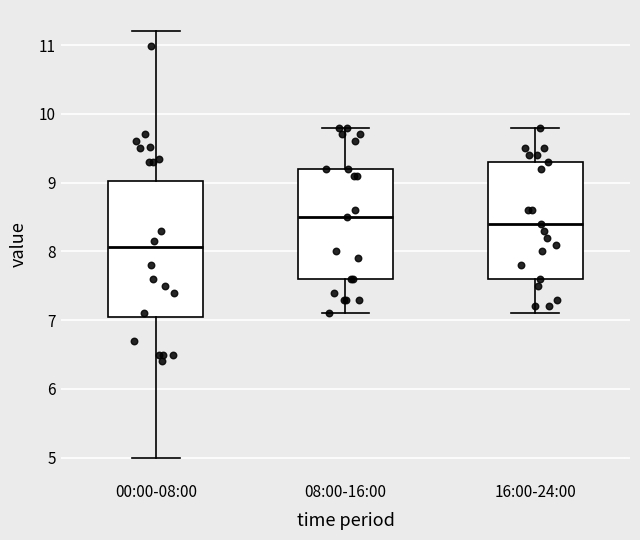

Comparing the boxes themselves (not the whiskers), which one is the tallest?

00:00-08:00